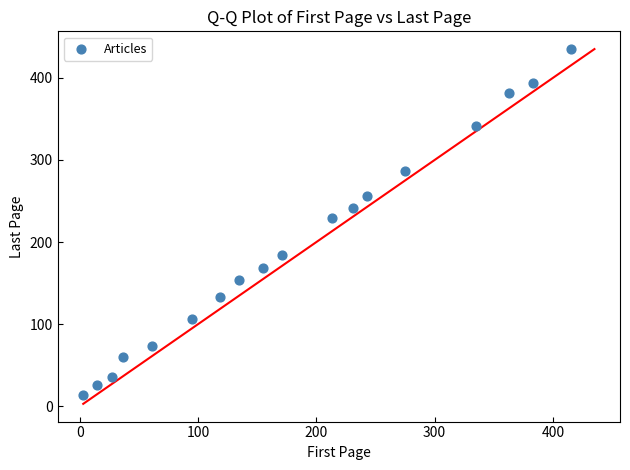

What is the range of X values (max minus min)?

412